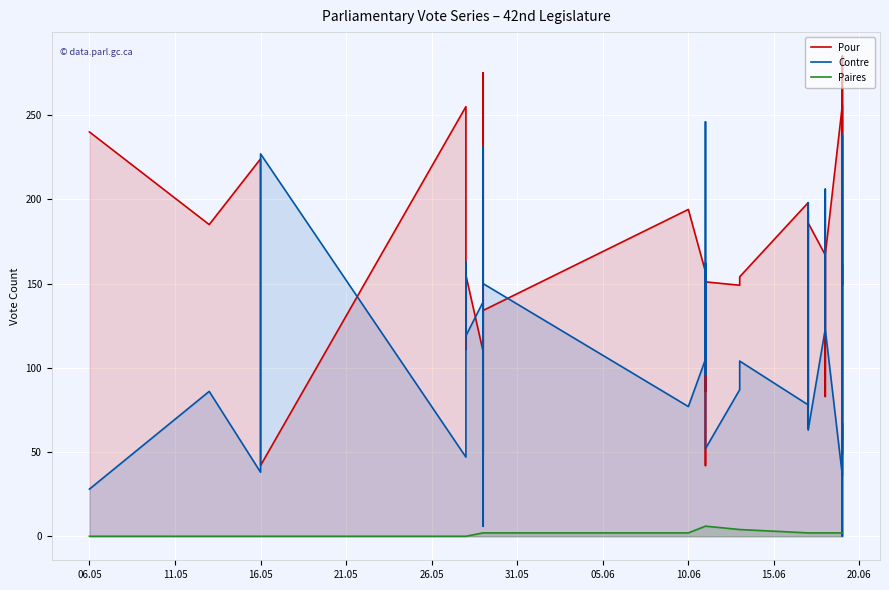

At which label does Paires reach its minimum?

06.05